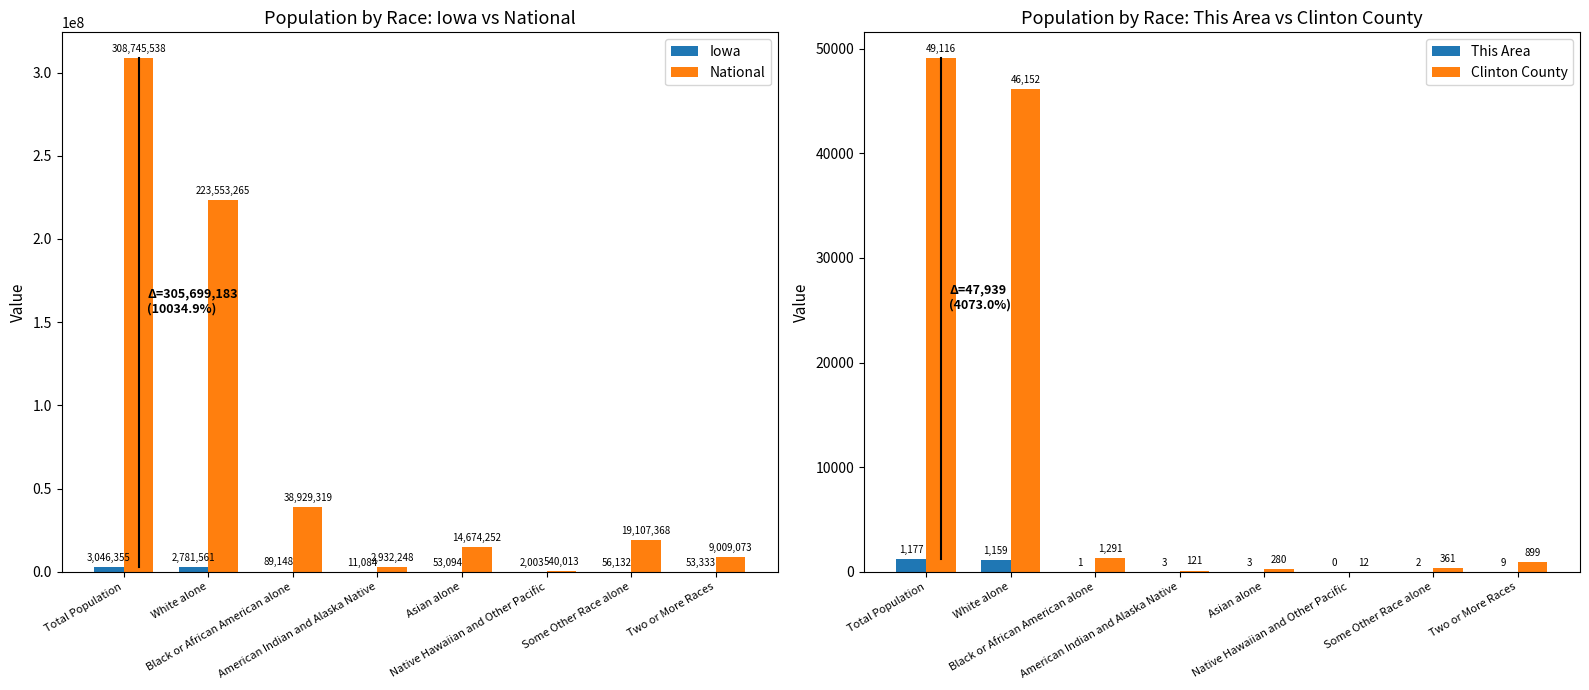

At which label does Iowa first exceed 56132?

Total Population